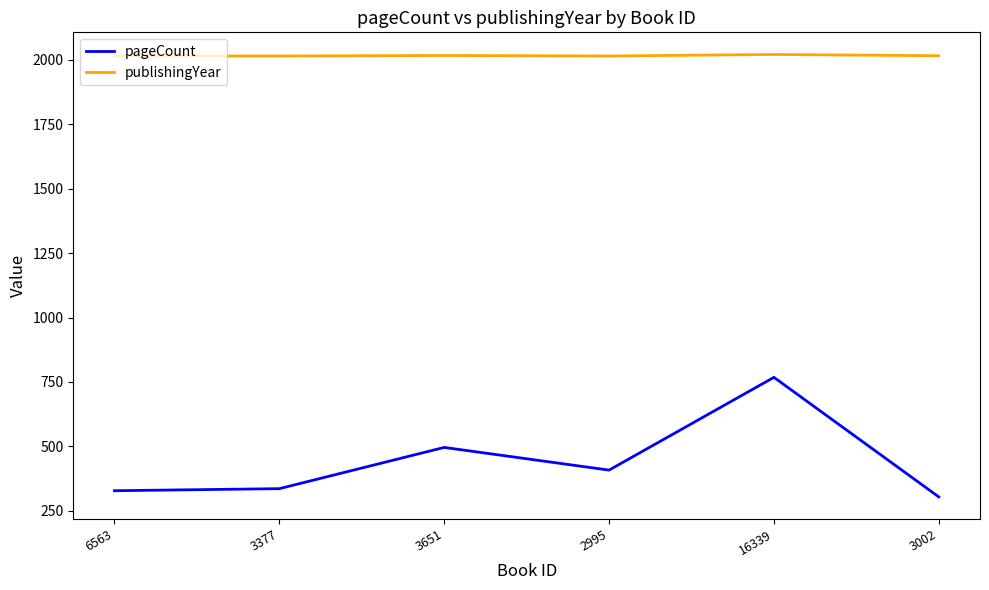

How many values in the publishingYear series are below 2016?

3